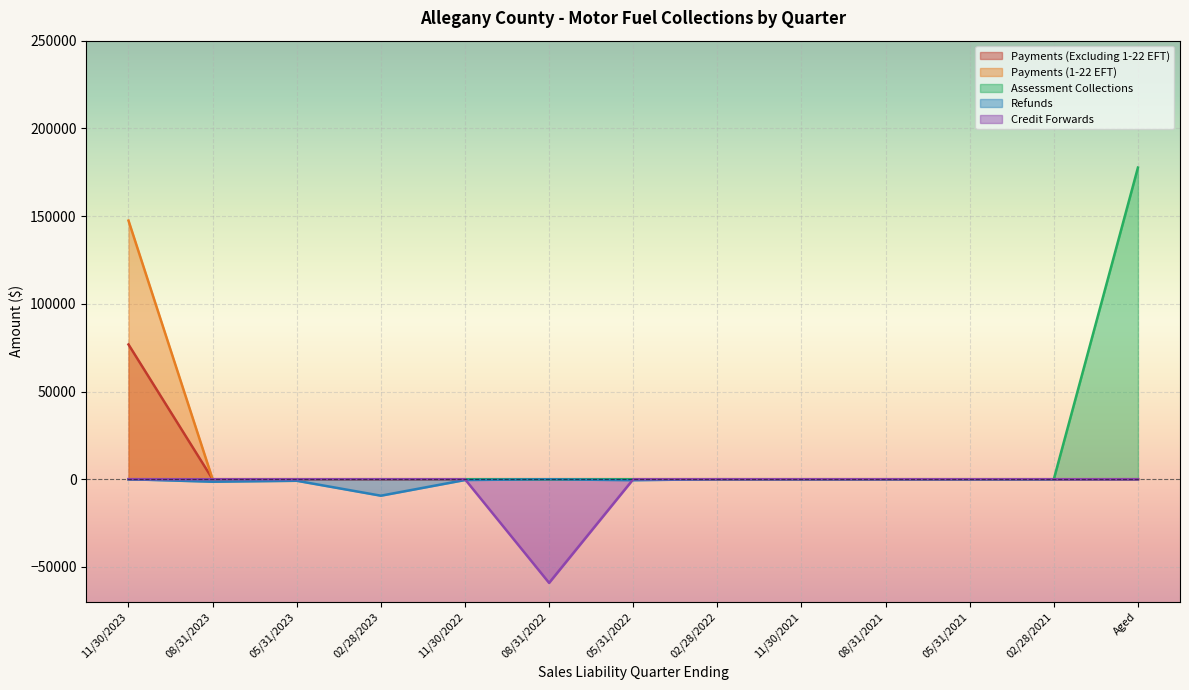

True or false: Payments (1-22 EFT) has more than 2 interior local peaks.

False